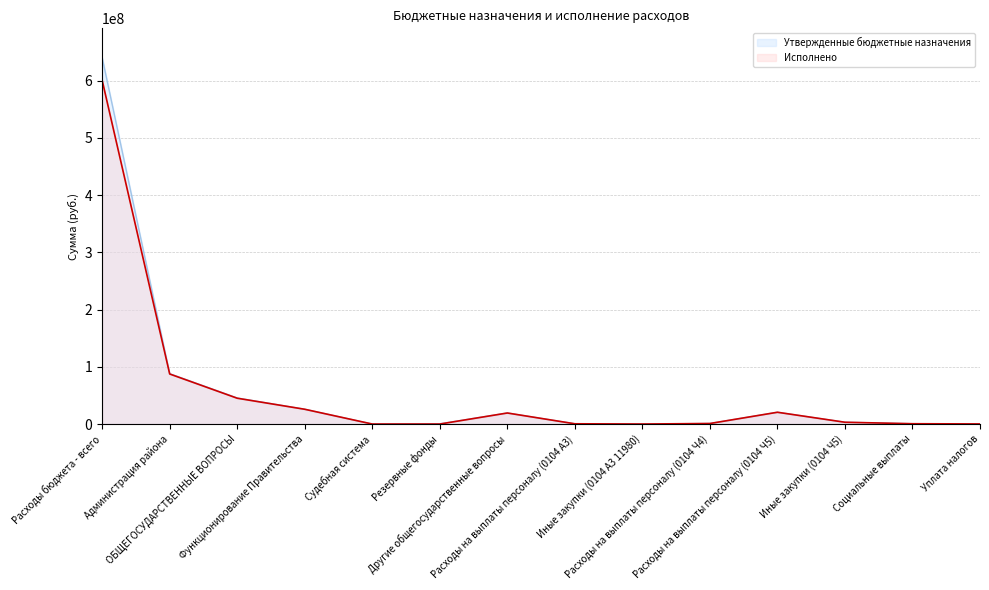

The Исполнено series shows 885655.2 at Иные закупки (0104 Ч5). True or false?

False